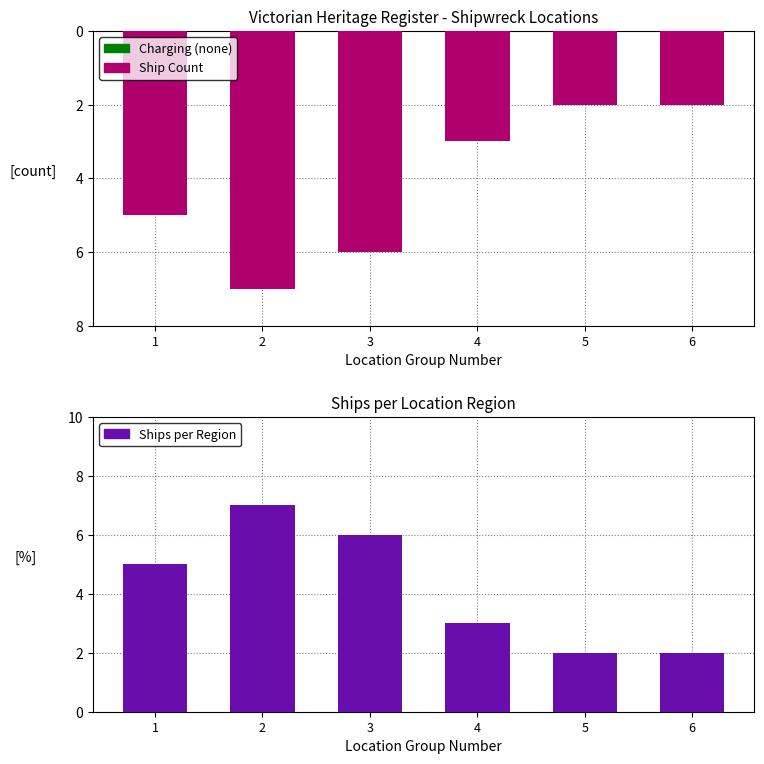

Where is Ship Count (Region) nearest to the value -4?

1